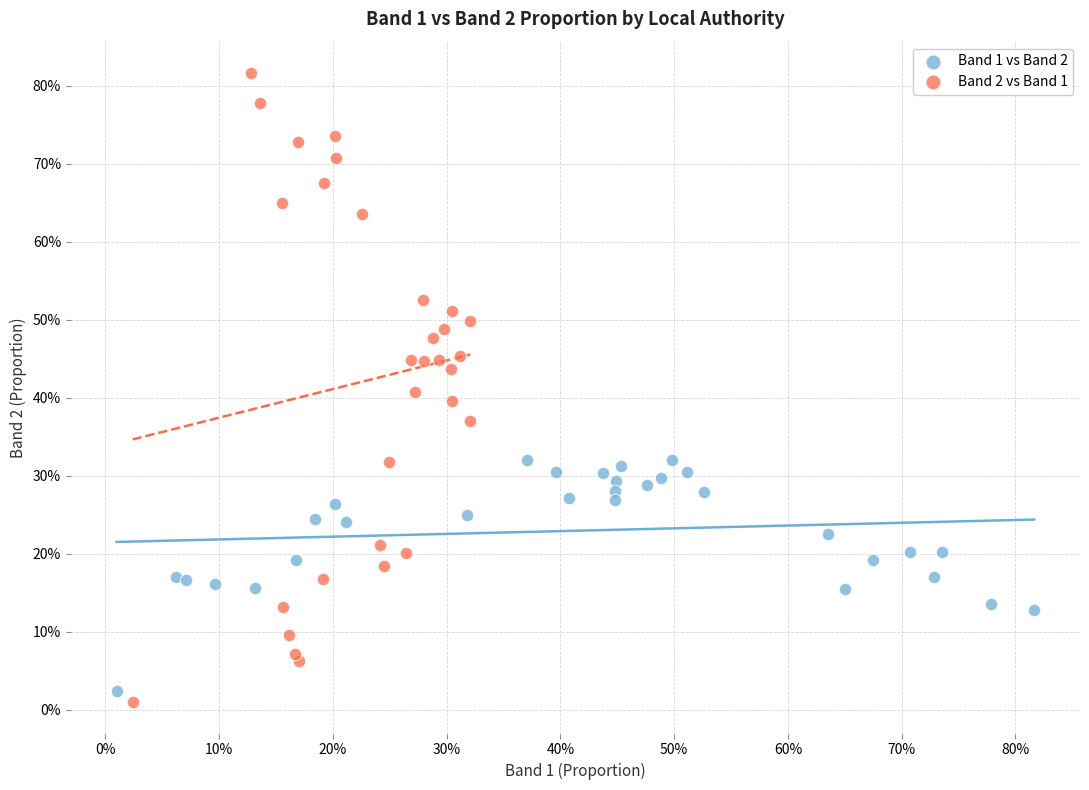

What are all the series names shown in the legend?

Band 1 vs Band 2, Band 2 vs Band 1